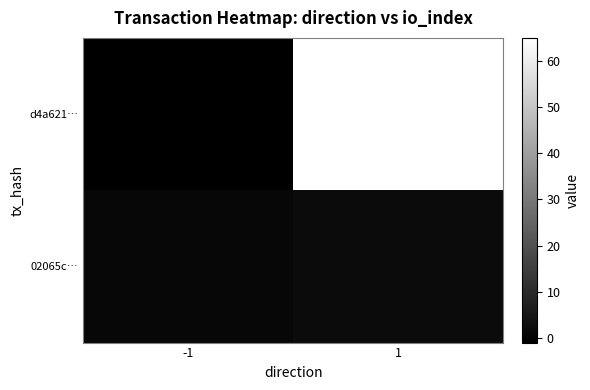

Reading right to left, what are all the values shown in this chart?

d4a621…: 1=65	-1=-1
02065c…: 1=2	-1=1